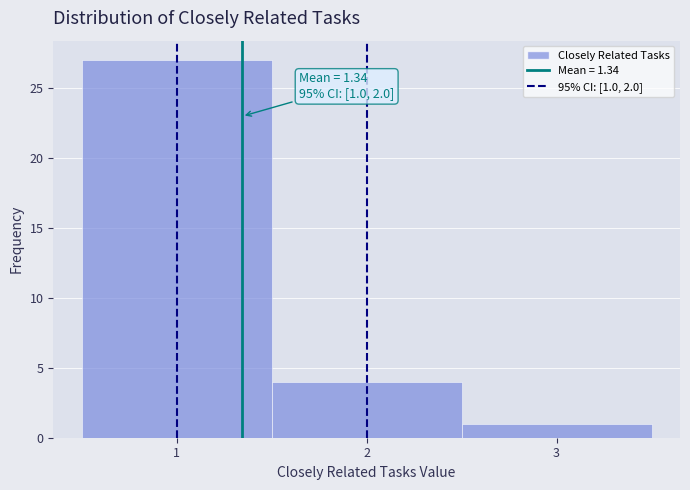

Which range on the x-axis has the tallest bar?

0.5 to 1.5